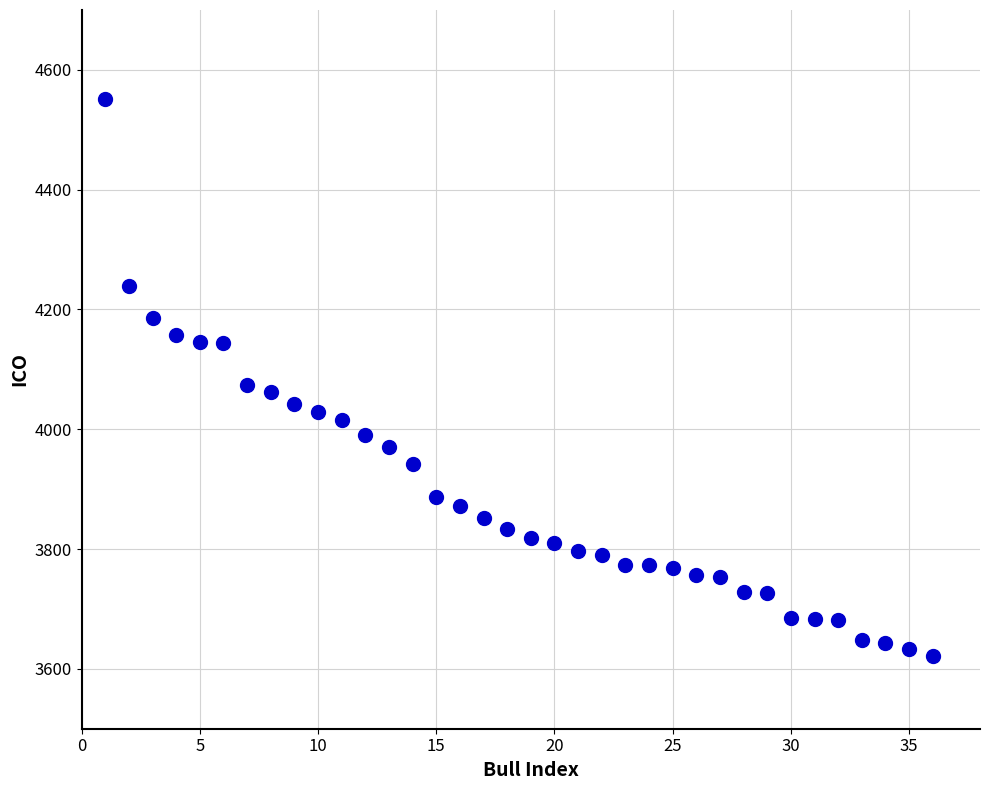

What Y value in the scatter plot is closest to 4086?

4074